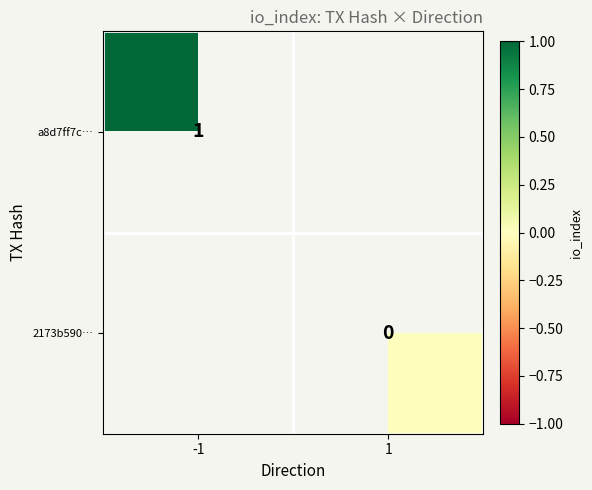

The a8d7ff7c… series shows 1 at -1. True or false?

True